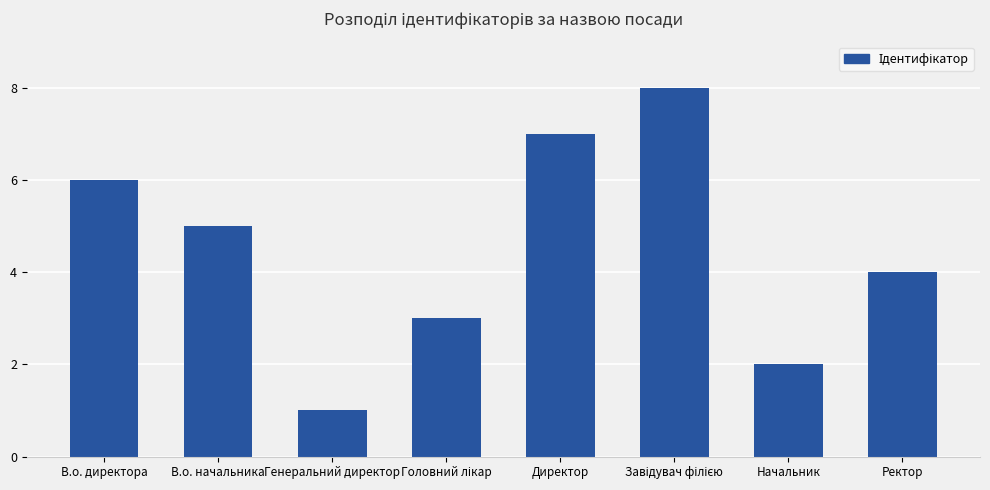

True or false: the data shows 6 at В.о. директора.

True